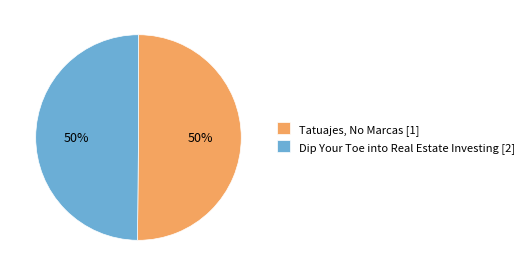

What percentage is the Tatuajes, No Marcas [1] slice, to the nearest percent?

50%